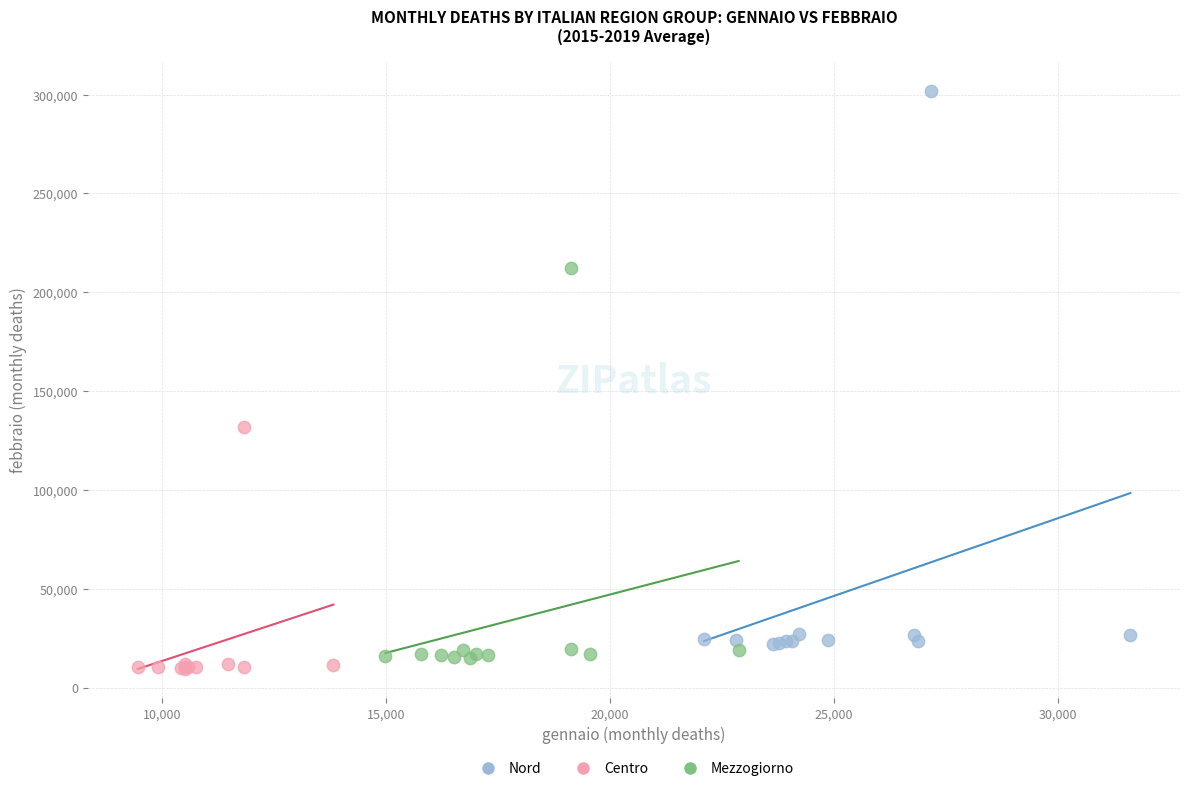

What are all the series names shown in the legend?

Nord, Centro, Mezzogiorno